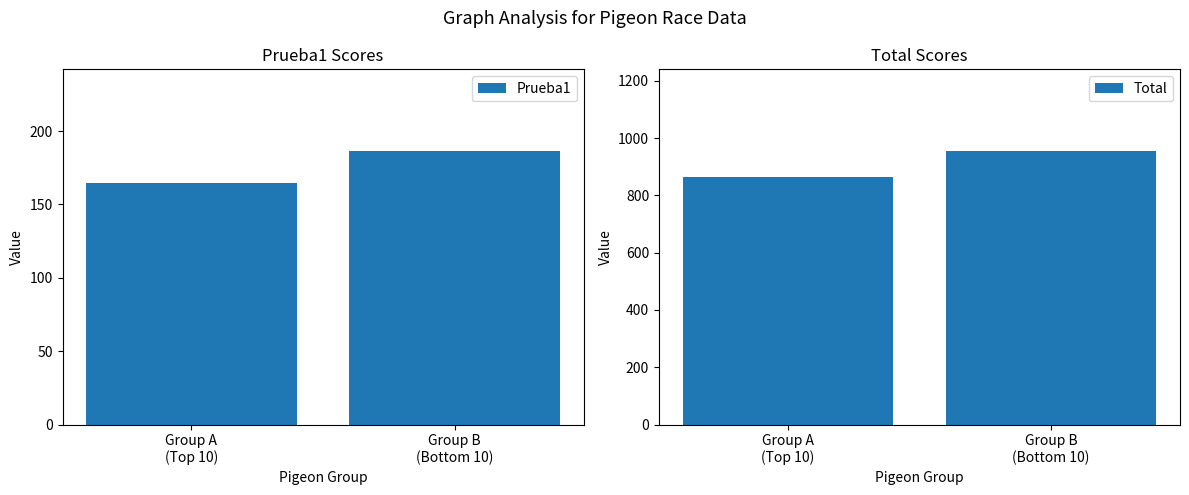

Reading right to left, what are all the values shown in this chart?

Prueba1: Group B
(Bottom 10)=186.2	Group A
(Top 10)=164.4
Total: Group B
(Bottom 10)=953.6	Group A
(Top 10)=865.2